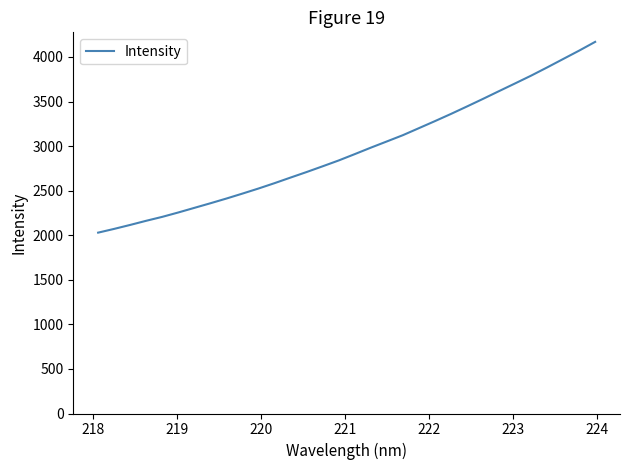

What is the maximum value shown in the chart?

4169.3